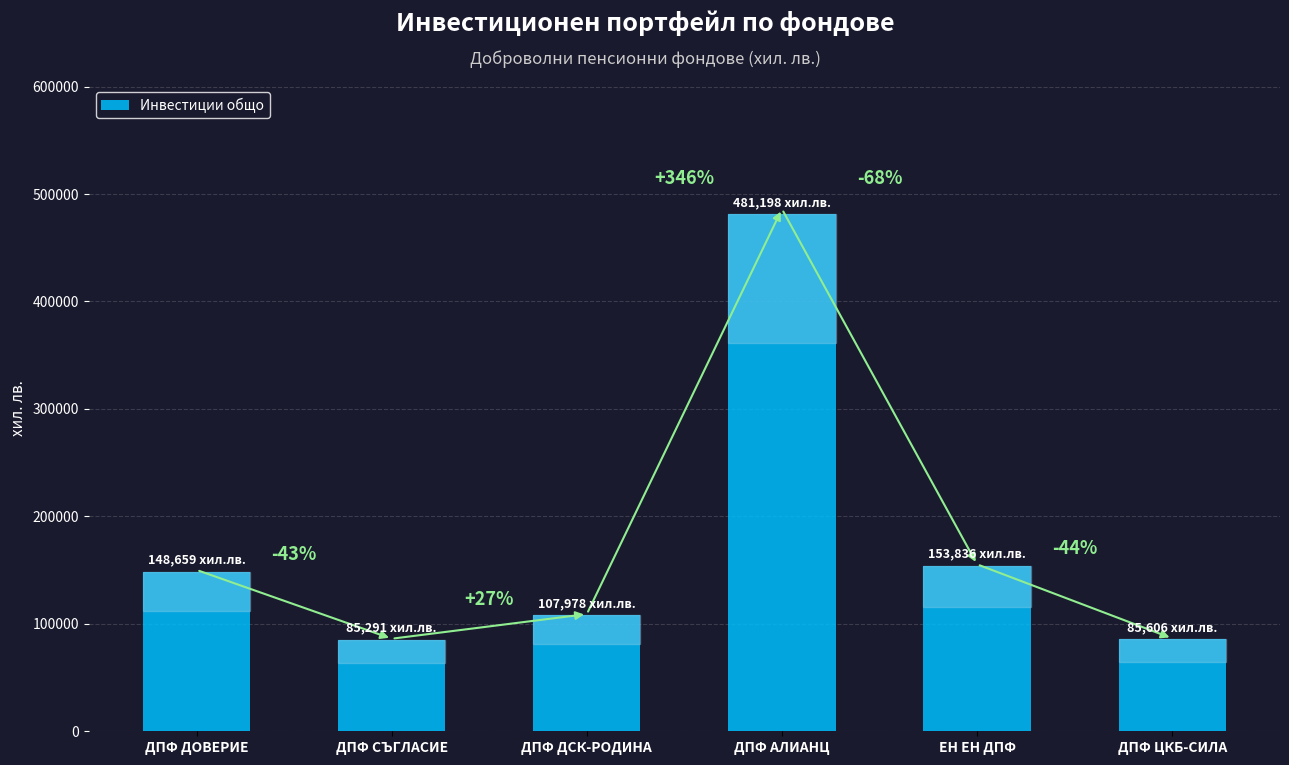

Is it true that the value at ДПФ СЪГЛАСИЕ is 152893?

False